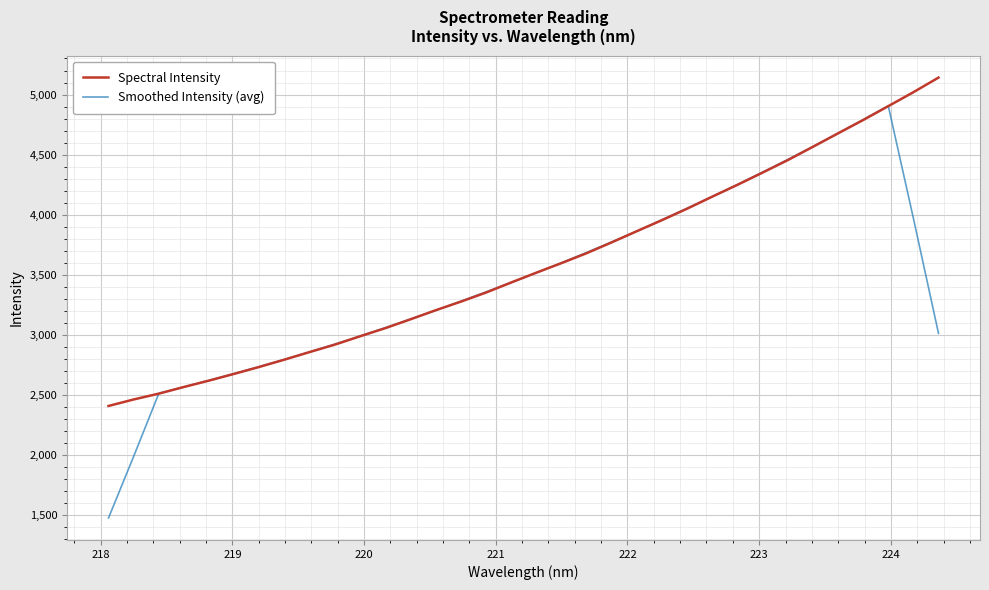

How many series are shown in this chart?

2